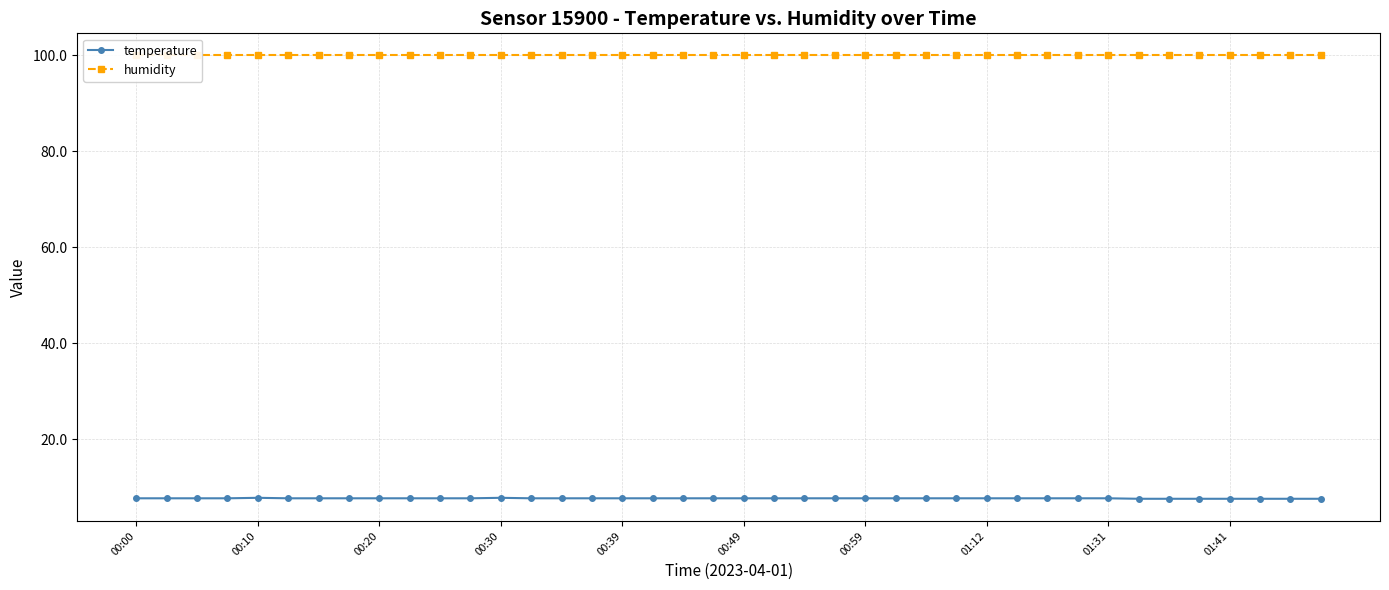

Between 13 and 24, which is larger?

13